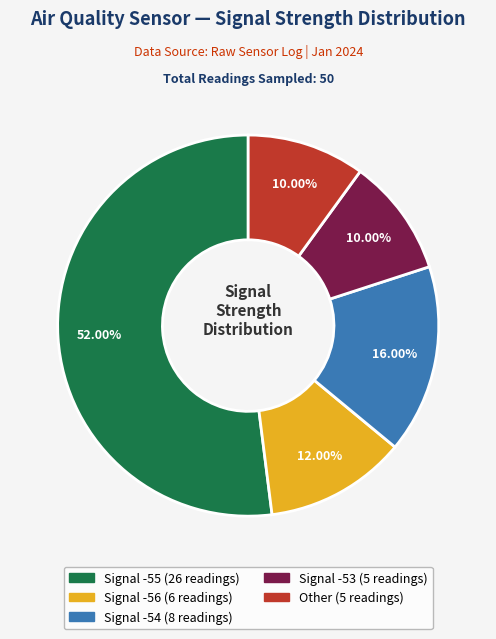

Does any single category account for the majority?

Yes